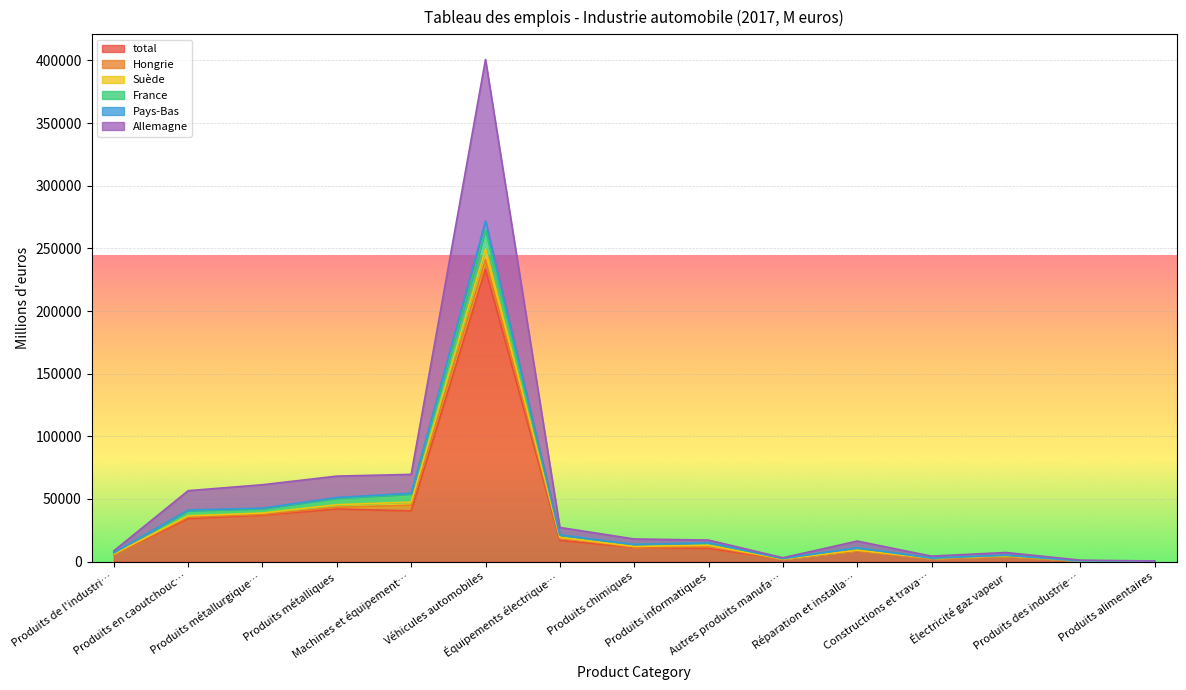

What is the highest value of the total series?

233353.8